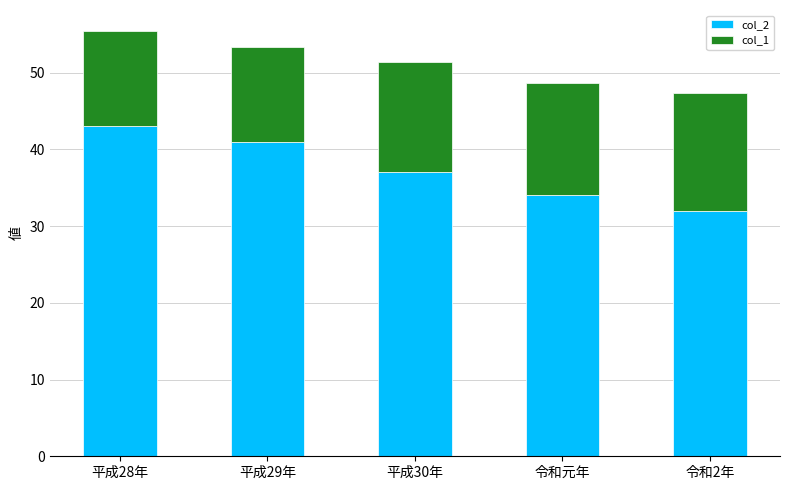

What is the total value across all series at 令和元年?

48.7